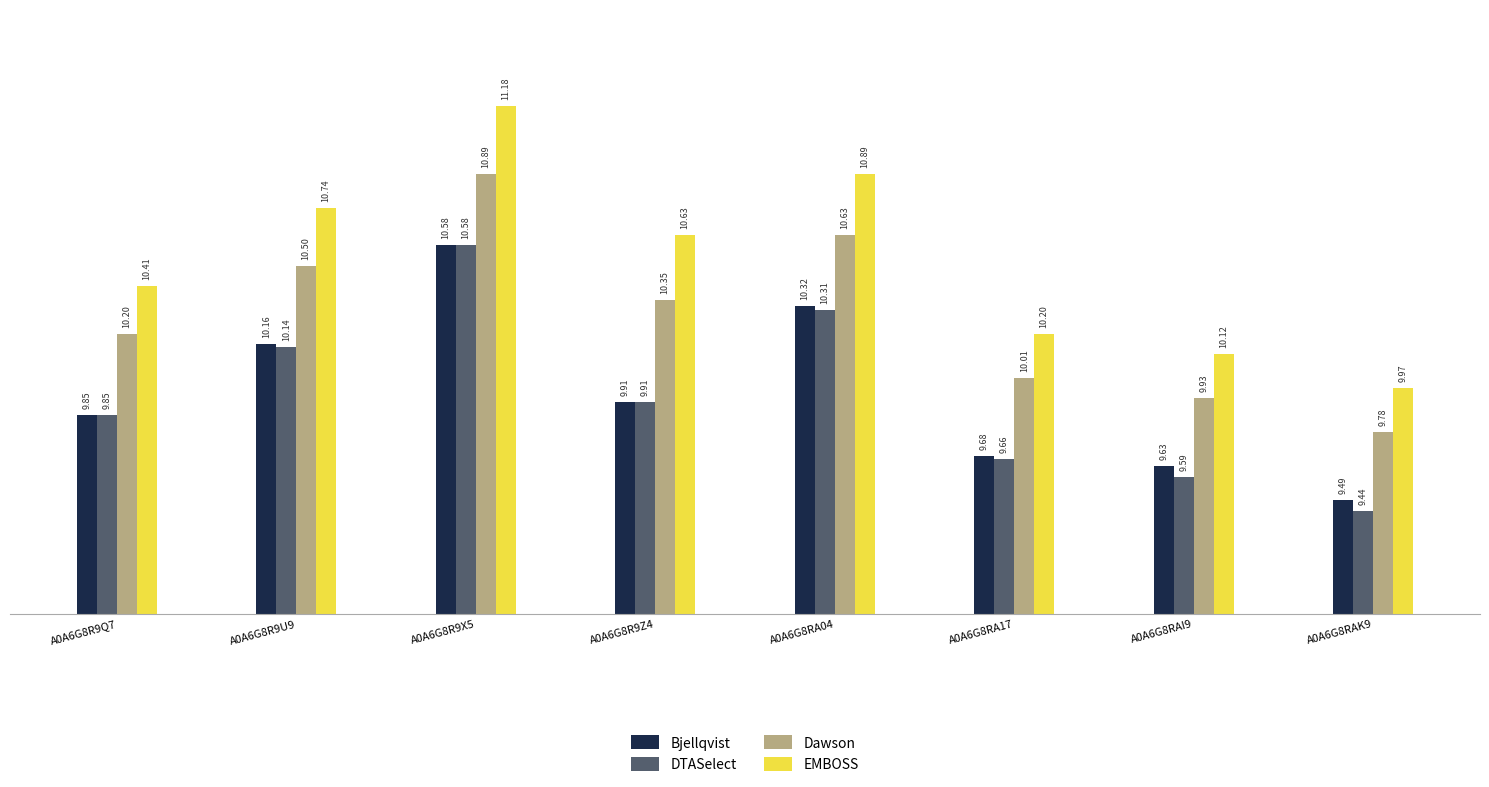

How many categories are shown in the chart?

8